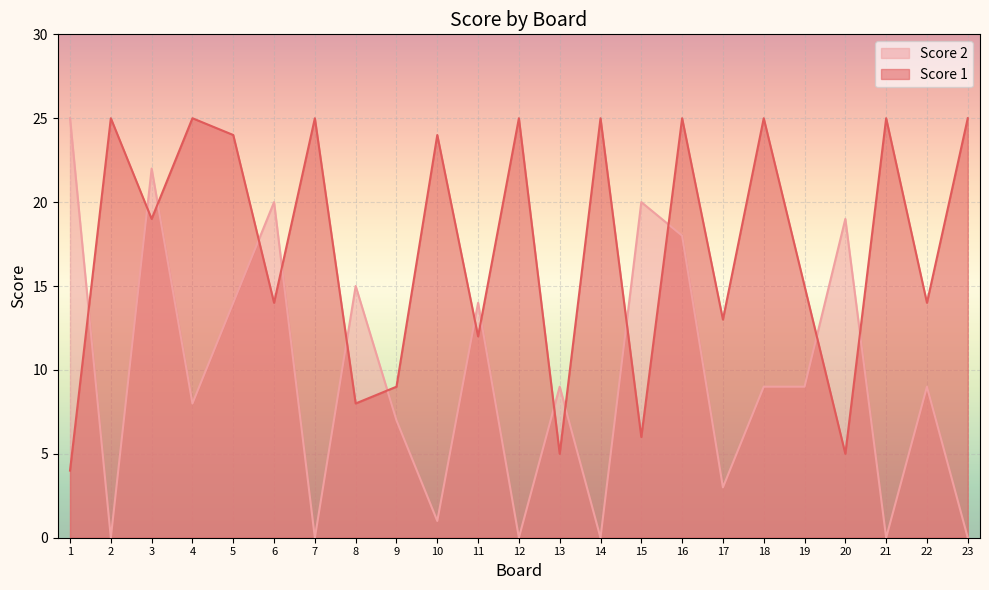

Rank the series by their maximum value, from lowest to highest.

Score 2, Score 1